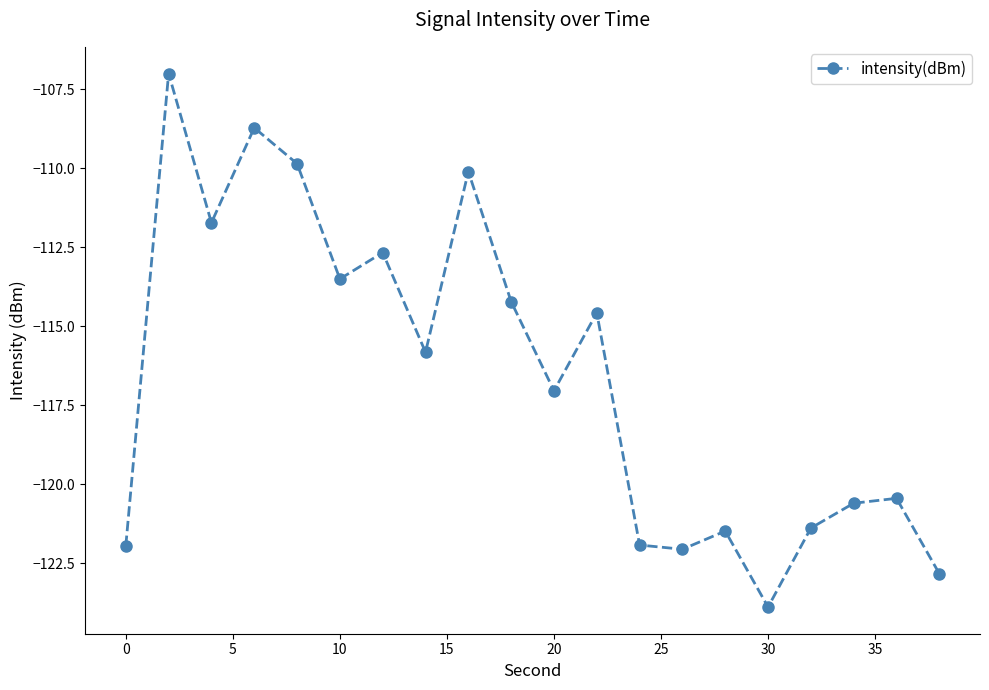

What is the maximum value shown in the chart?

-107.0